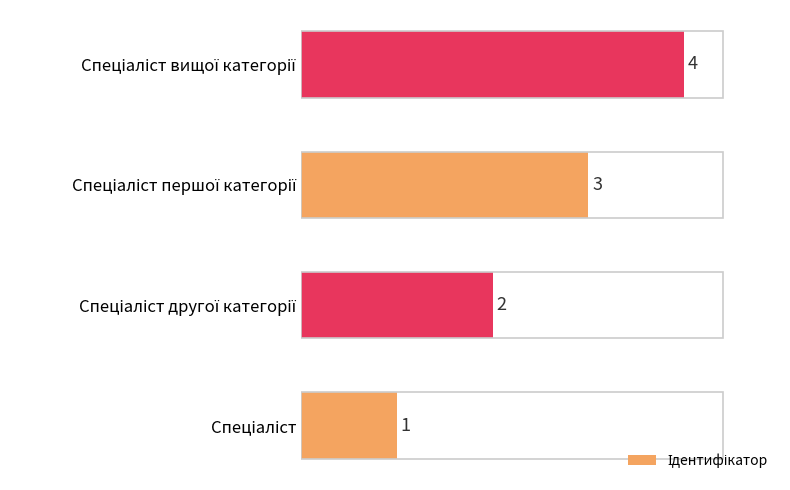

What is the maximum value shown in the chart?

4